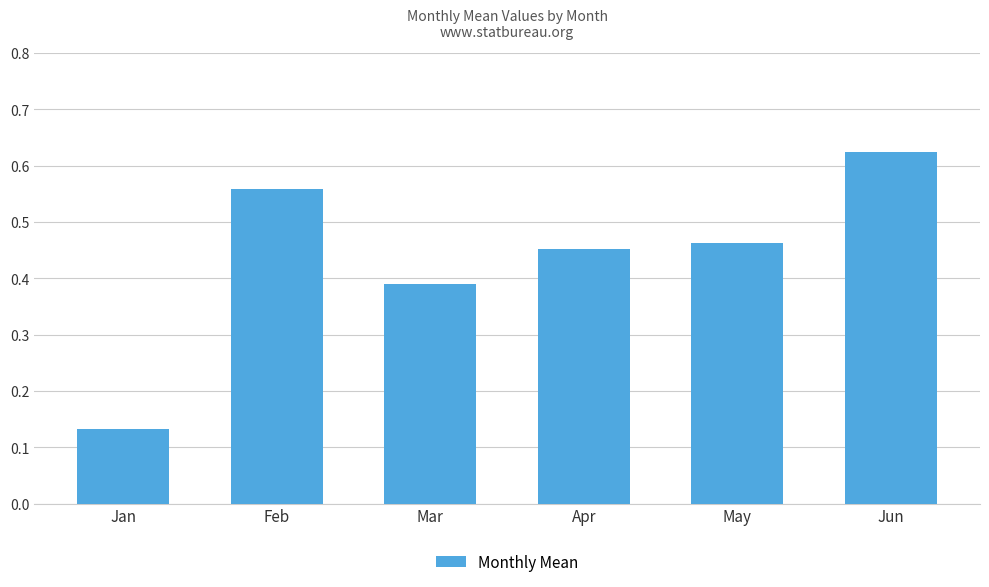

Does the chart contain any negative values?

No